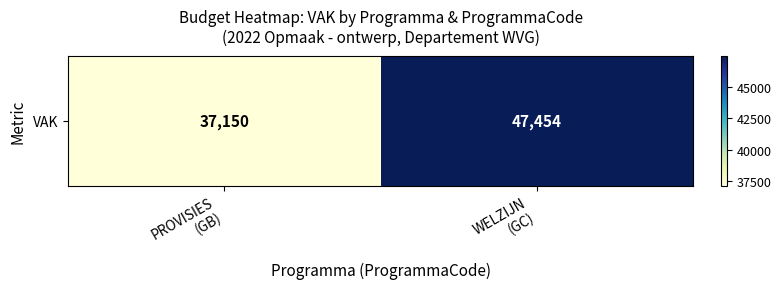

The chart shows a value of 55837 at PROVISIES
(GB). True or false?

False